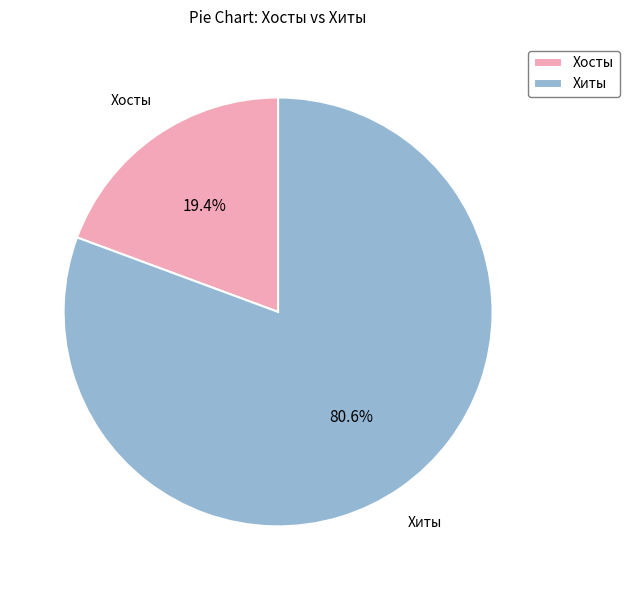

Rank the categories by value from lowest to highest.

Хосты, Хиты